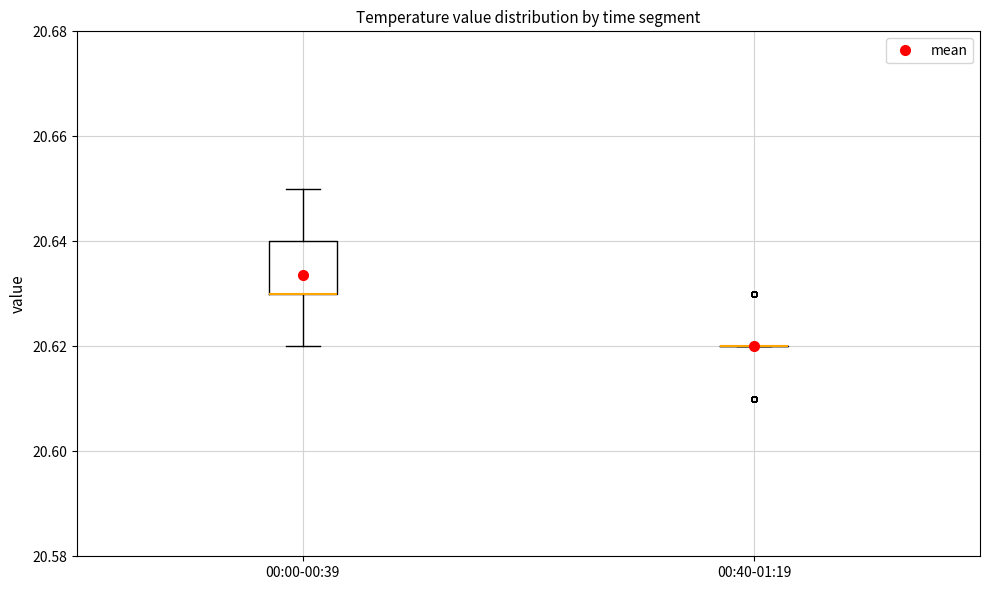

Reading left to right, transcribe this box plot: for each box, give where its median line is, the range the box spans, and where its two whiskers end, as read against the y-axis. The values are not printed on the chart, so give them approximately, as read against the axis.

00:00-00:39: median 20.63 (drawn on the box's lower edge), box 20.63 to 20.64, whiskers 20.62 to 20.65
00:40-01:19: box collapsed to a line at 20.62, whiskers 20.62 to 20.62